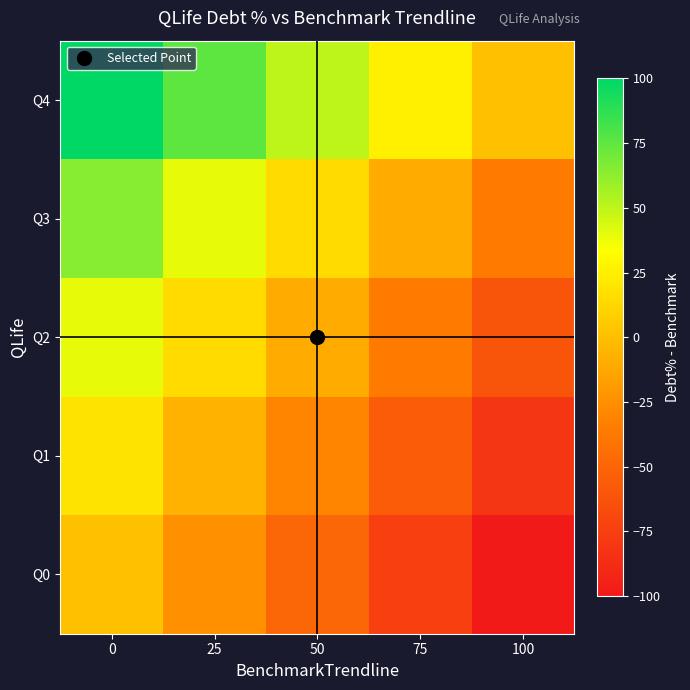

Rank the series by their average value, from lowest to highest.

Q0, Q1, Q2, Q3, Q4